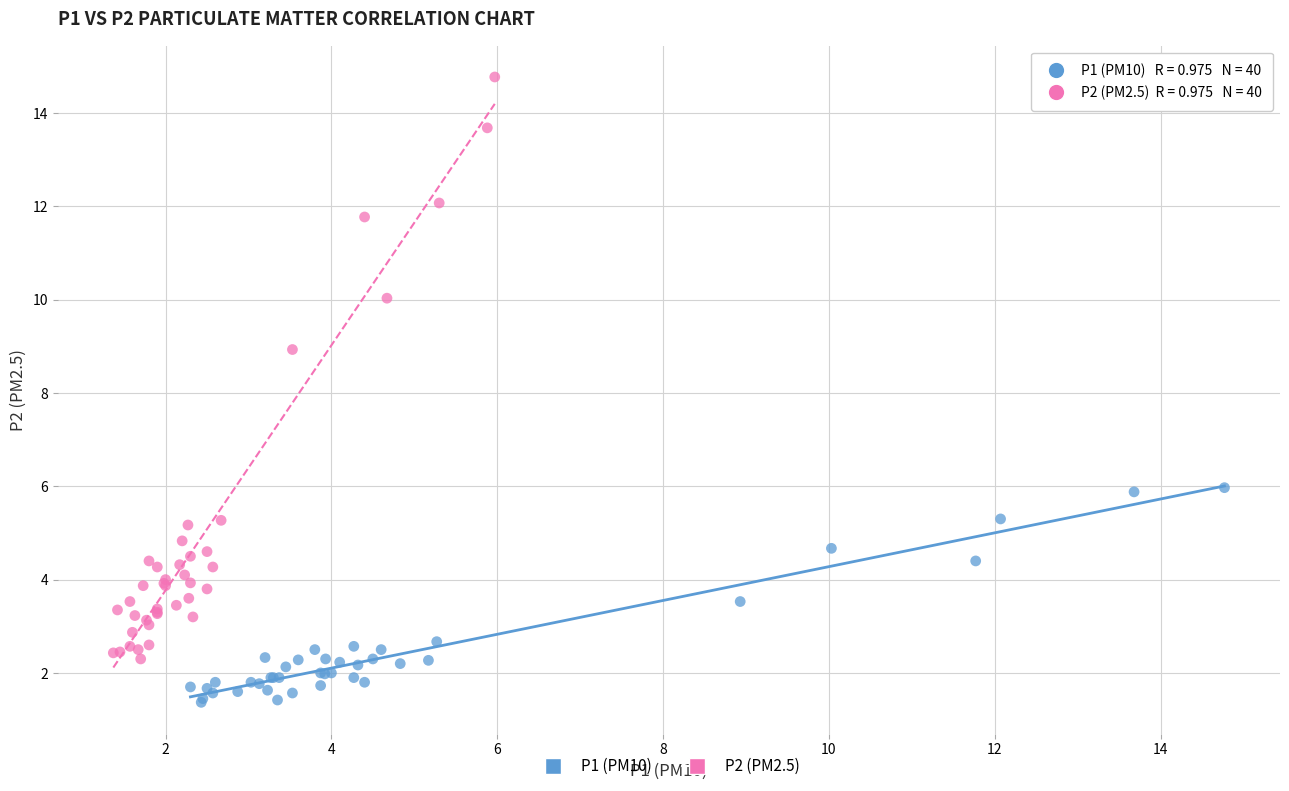

Which series reaches the maximum Y coordinate?

P2 (PM2.5)